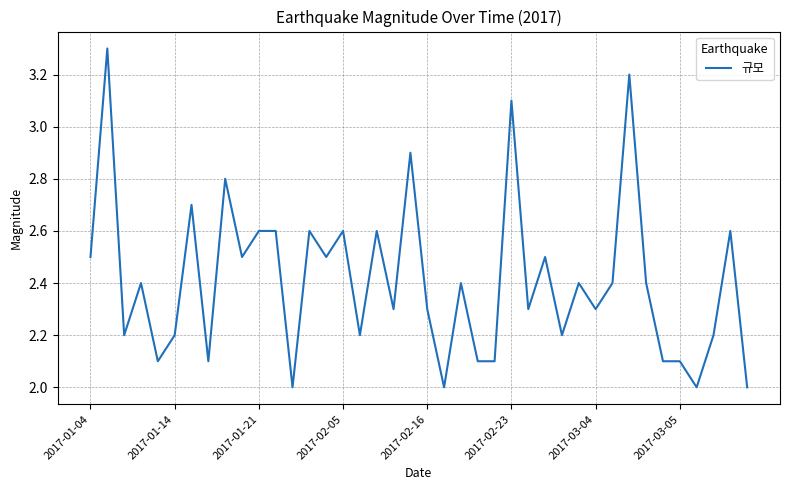

Reading left to right, what are all the values shown in this chart?

2.5	3.3	2.2	2.4	2.1	2.2	2.7	2.1	2.8	2.5	2.6	2.6	2.0	2.6	2.5	2.6	2.2	2.6	2.3	2.9	2.3	2.0	2.4	2.1	2.1	3.1	2.3	2.5	2.2	2.4	2.3	2.4	3.2	2.4	2.1	2.1	2.0	2.2	2.6	2.0